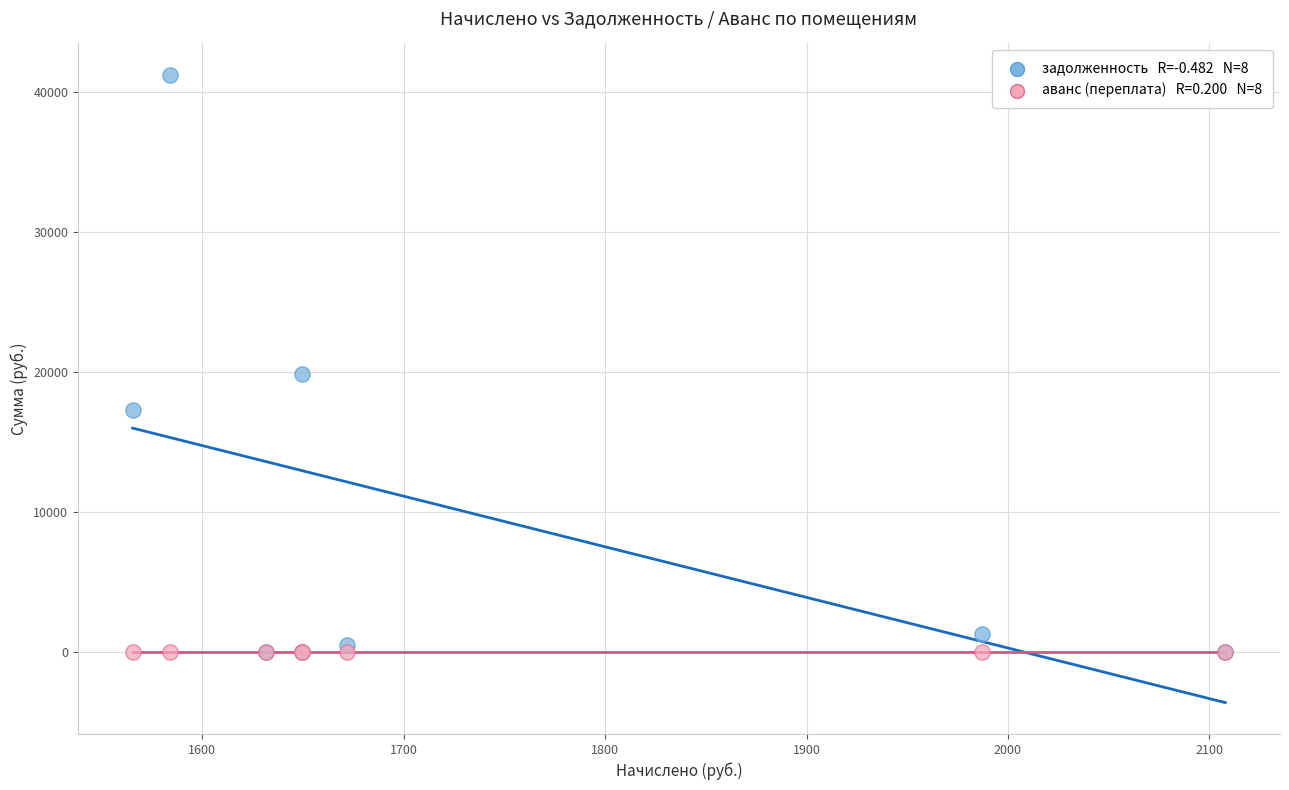

Across all series, what Y value is closest to 20601?

19873.7